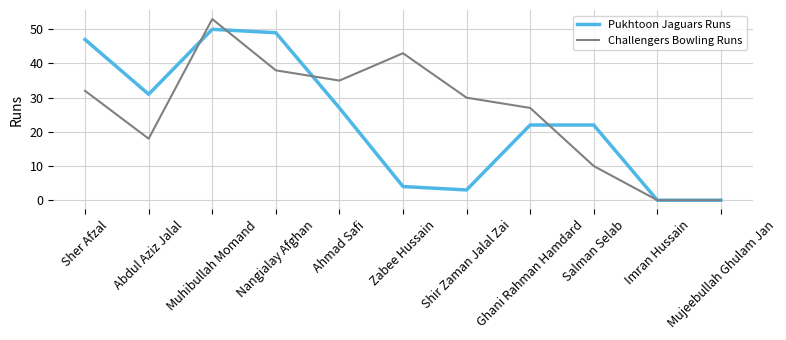

What are all the series names shown in the legend?

Pukhtoon Jaguars Runs, Challengers Bowling Runs